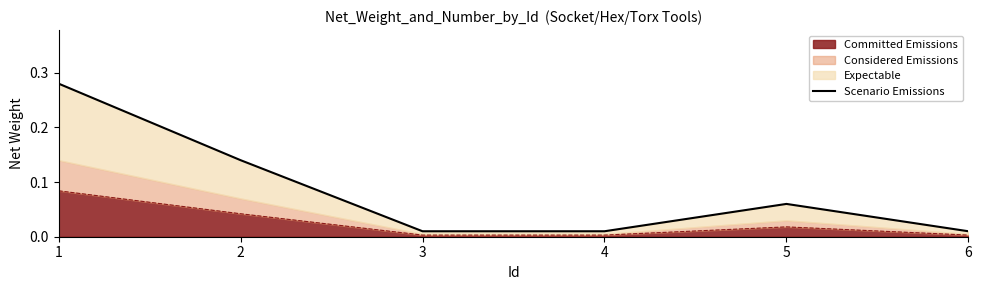

Reading left to right, list all the values displayed in this chart.

1=0.3	2=0.1	3=0.0	4=0.0	5=0.1	6=0.0